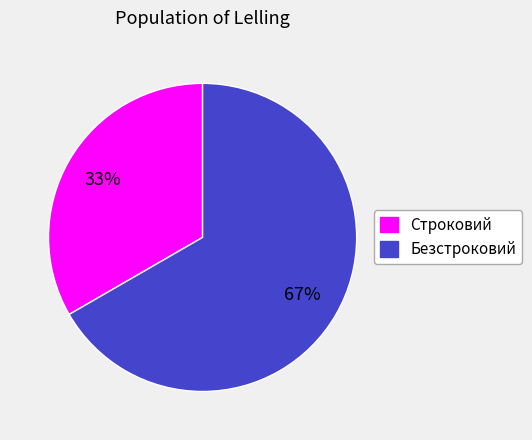

How many segments does this pie chart have?

2